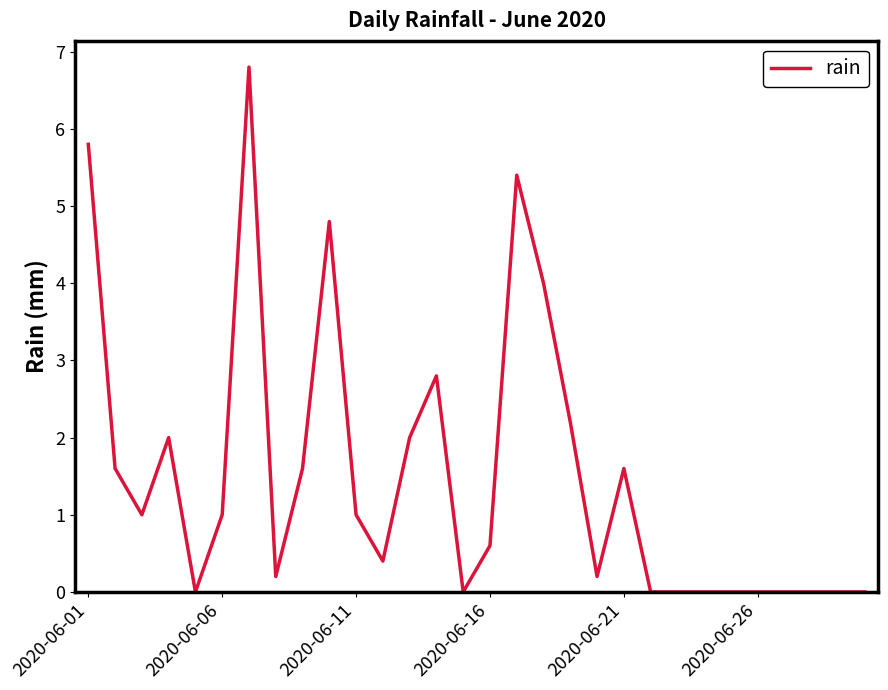

What is the maximum value shown in the chart?

6.8